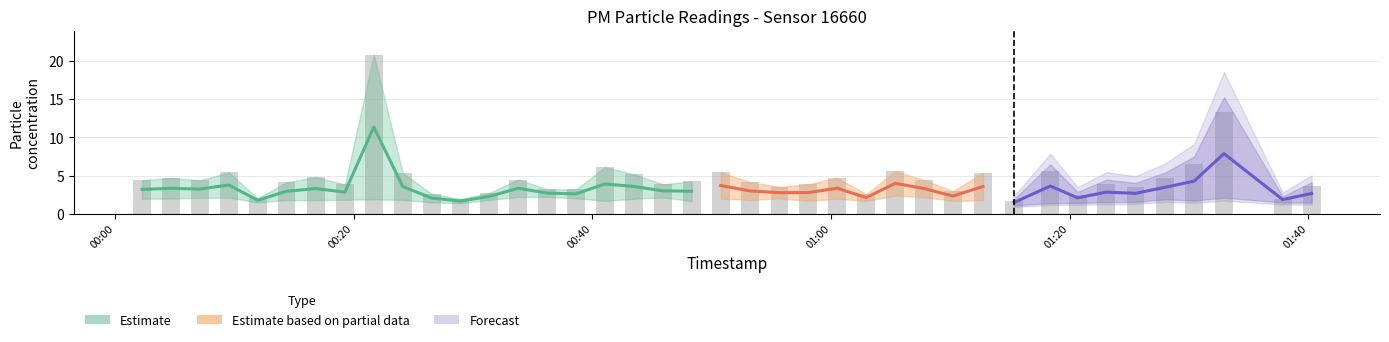

Count the number of categories in the chart.

40